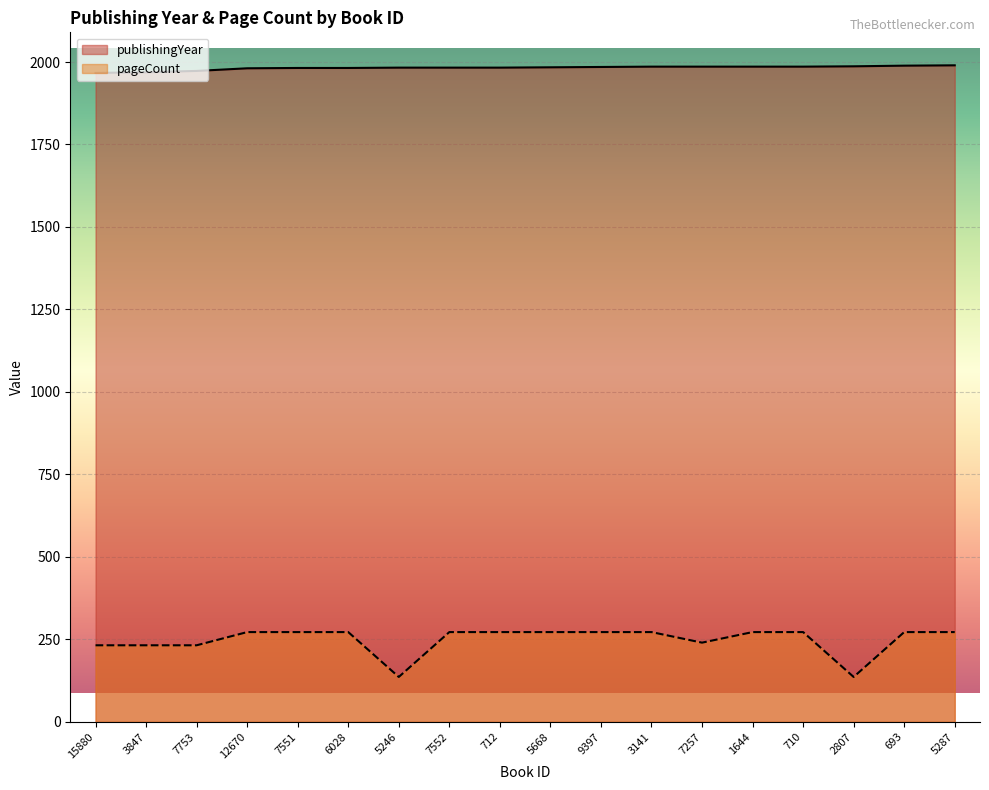

Which has a higher value, 12670 or 3847?

12670